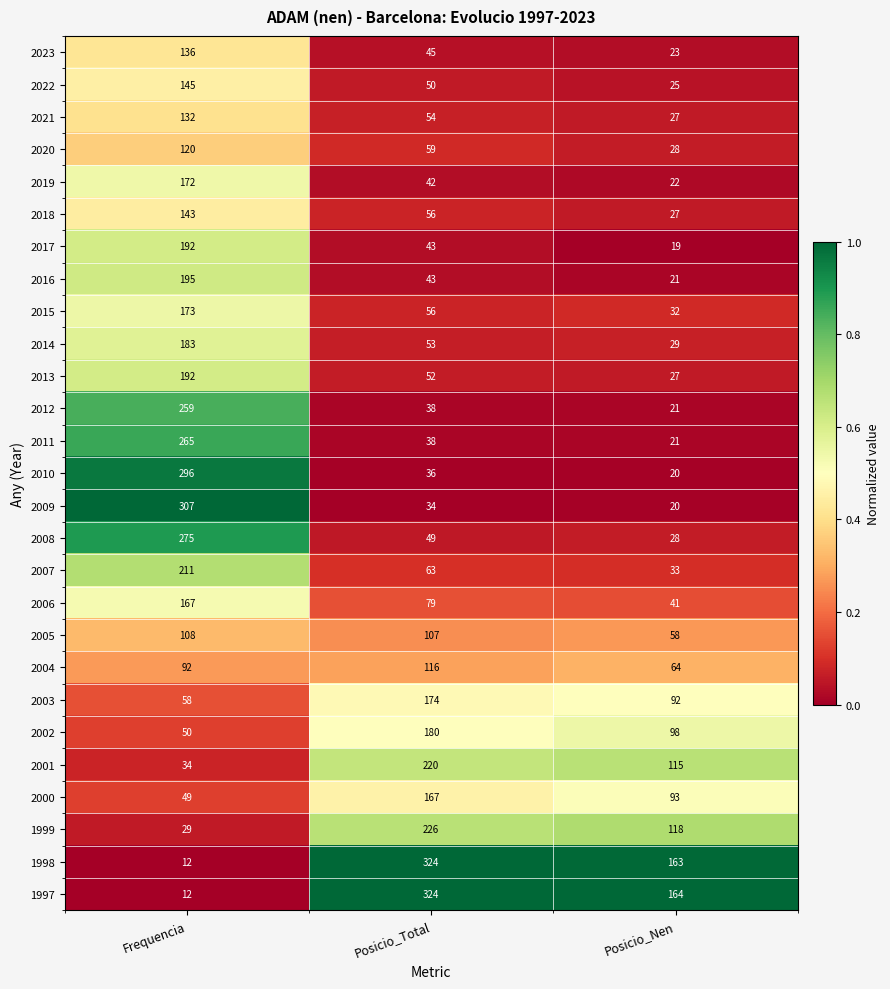

What is the approximate value of 2017 at Posicio_Nen, to the nearest 10?

20